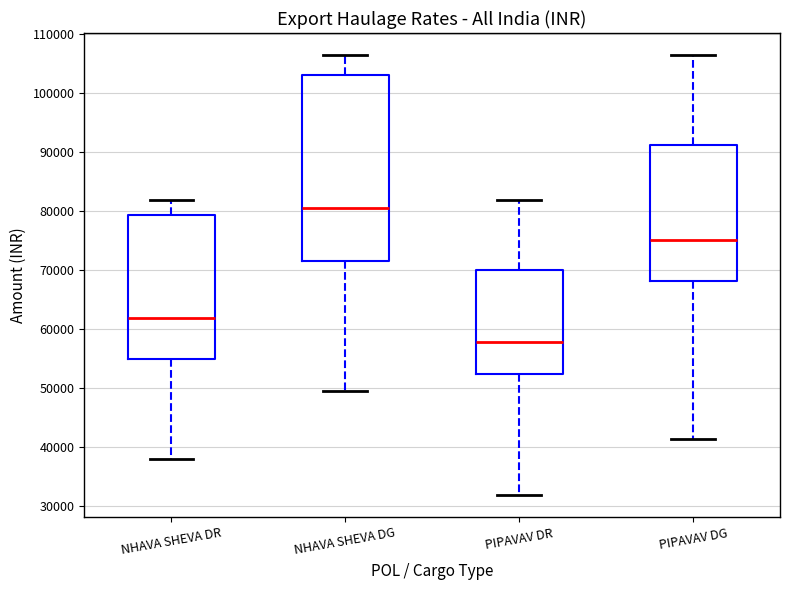

Reading left to right, transcribe this box plot: for each box, give where its median line is, the range the box spans, and where its two whiskers end, as read against the y-axis. The values are not printed on the chart, so give them approximately, as read against the axis.

NHAVA SHEVA DR: median 62000, box 55000 to 79000, whiskers 38000 to 82000
NHAVA SHEVA DG: median 81000, box 72000 to 103000, whiskers 50000 to 106000
PIPAVAV DR: median 58000, box 52000 to 70000, whiskers 32000 to 82000
PIPAVAV DG: median 75000, box 68000 to 91000, whiskers 41000 to 106000